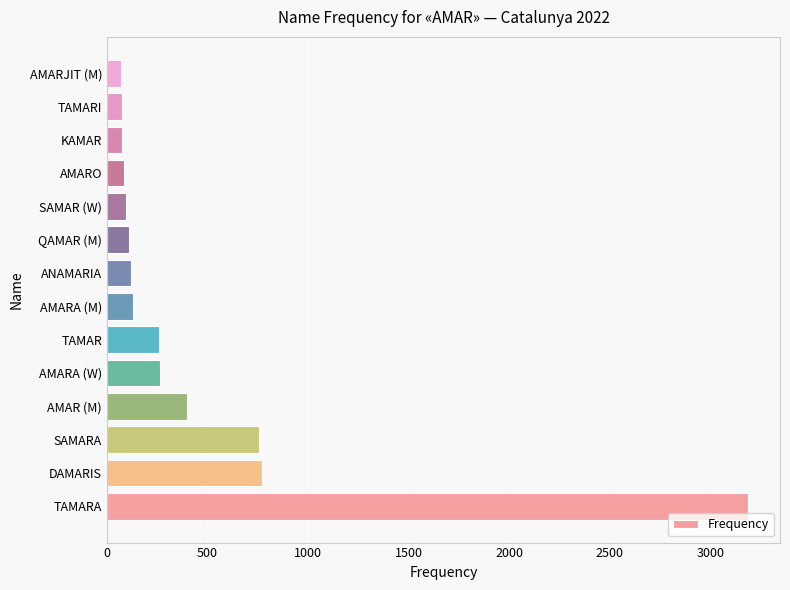

How many data points are less than 131?

7